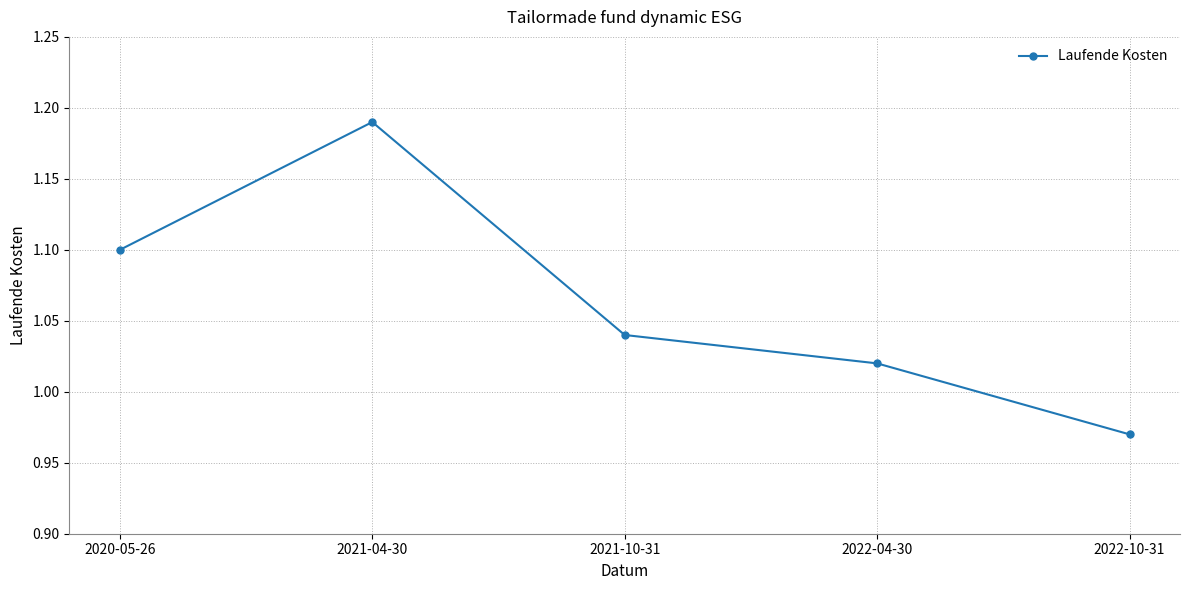

What position from the left is 2020-05-26?

1